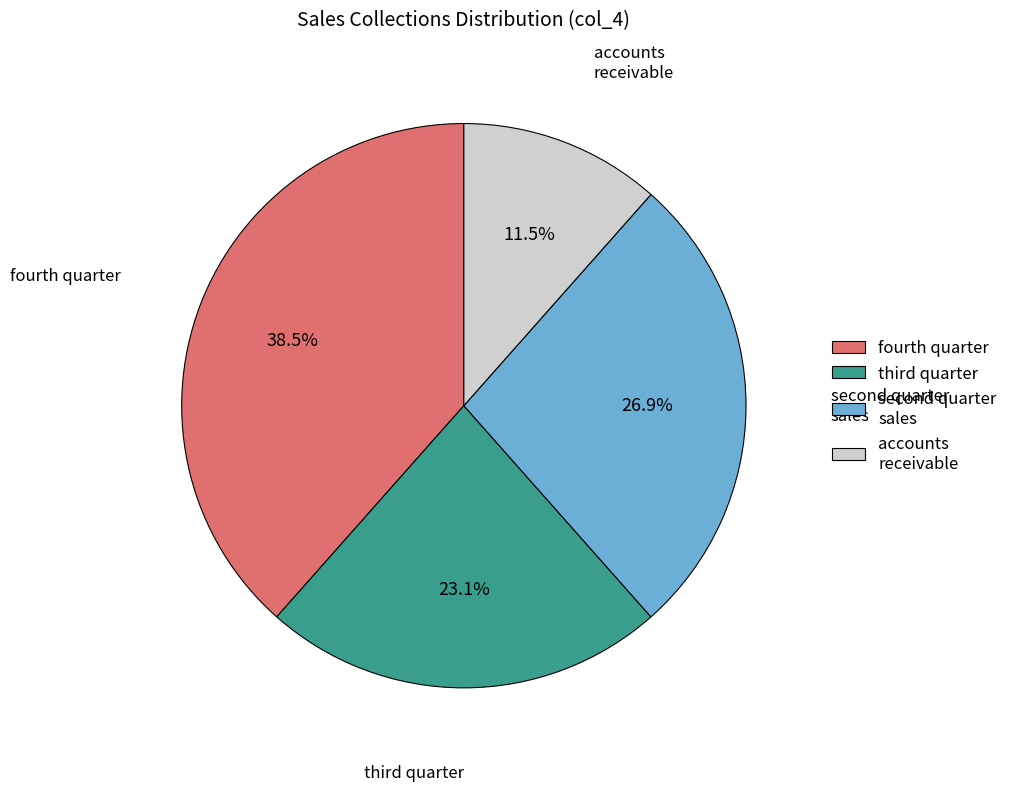

To the nearest percent, what is the average slice percentage?

25%